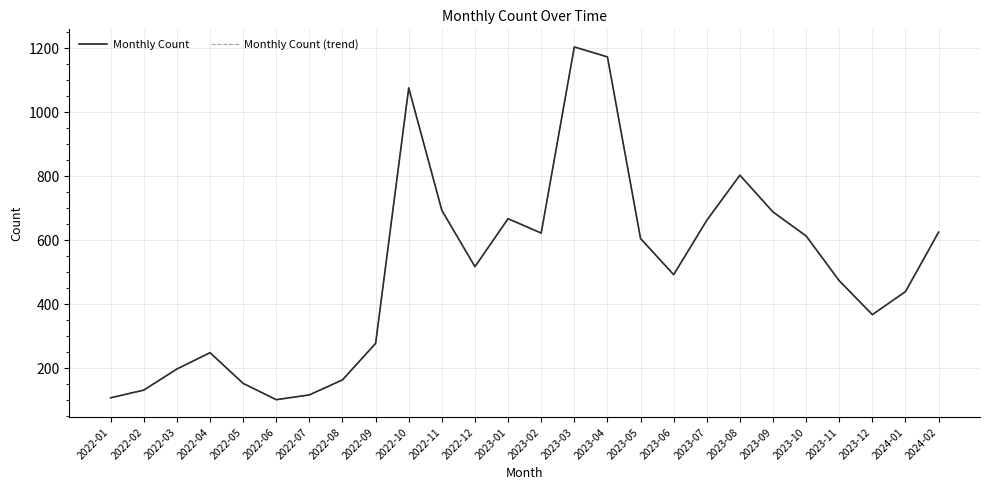

Is this an area chart (filled region under the line)?

No